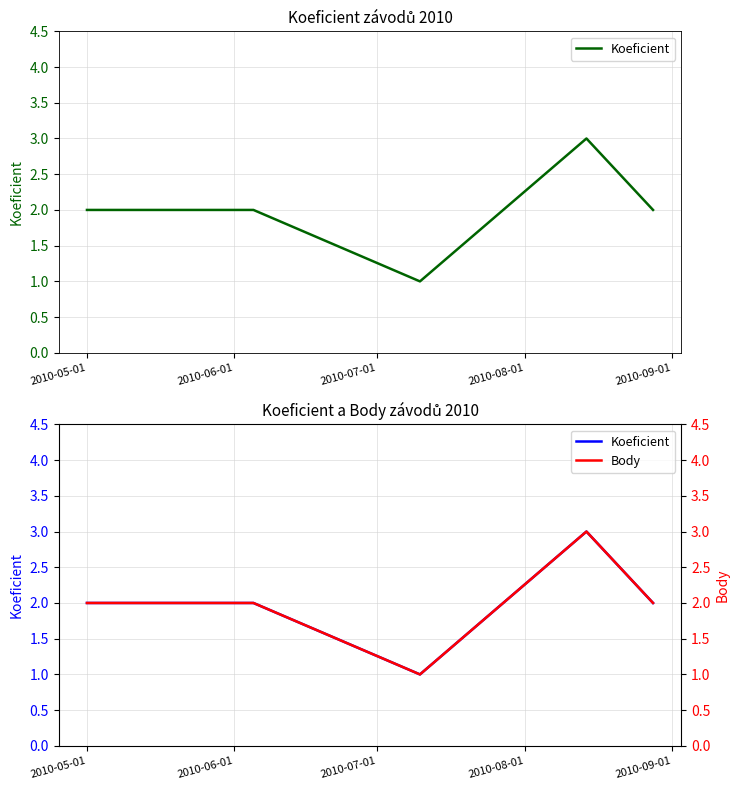

True or false: Koeficient and Body intersect in this chart.

False